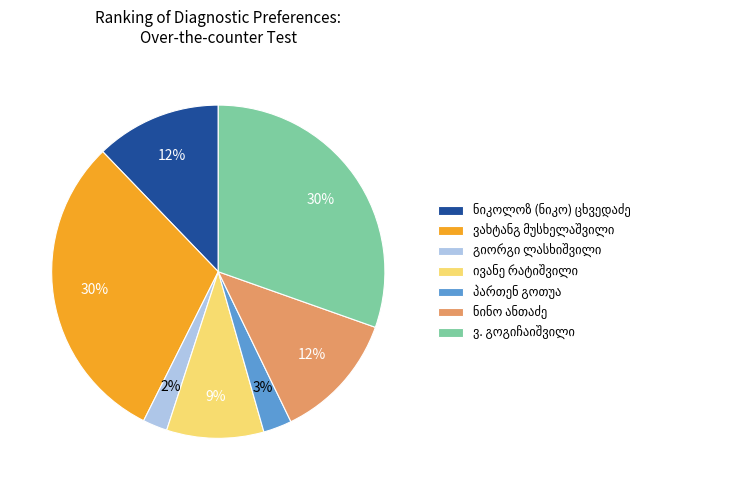

Is there any slice that represents more than half of the pie?

No